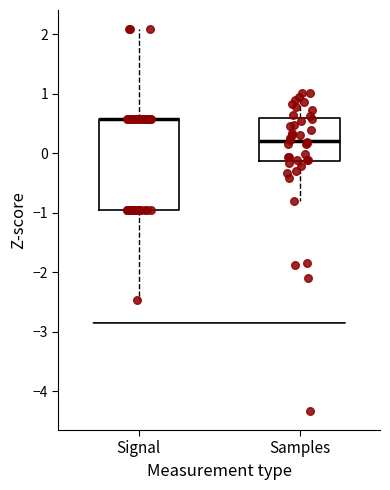

Reading left to right, read every box against the y-axis: the position of its median line, the range the box covers, and the ends of its whiskers. The values are not printed on the chart, so give them approximately, as read against the axis.

Signal: median 0.6 (drawn on the box's upper edge), box -0.9 to 0.6, whiskers -2.5 to 2.1
Samples: median 0.2, box -0.1 to 0.6, whiskers -0.8 to 1.0